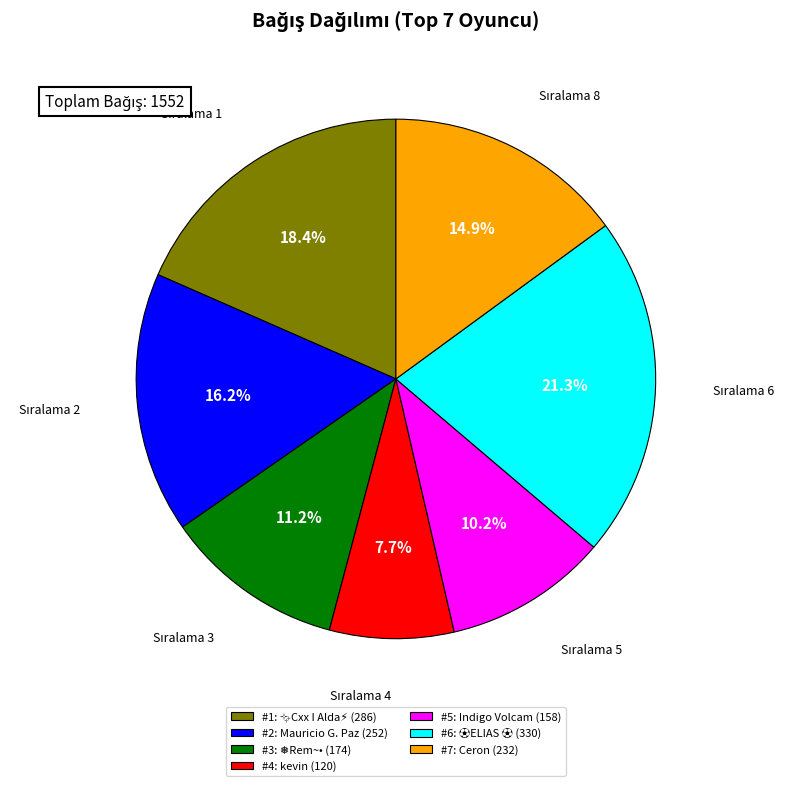

Which slice is the largest?

#6: ⚽ELIAS ⚽ (330)